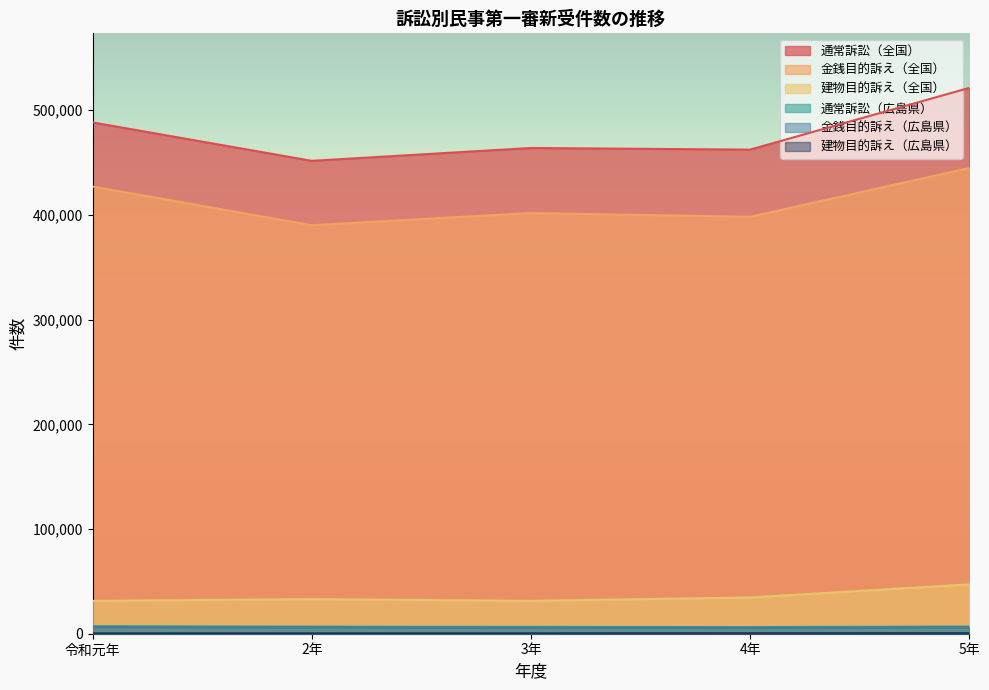

What is the minimum value shown in the chart?

403